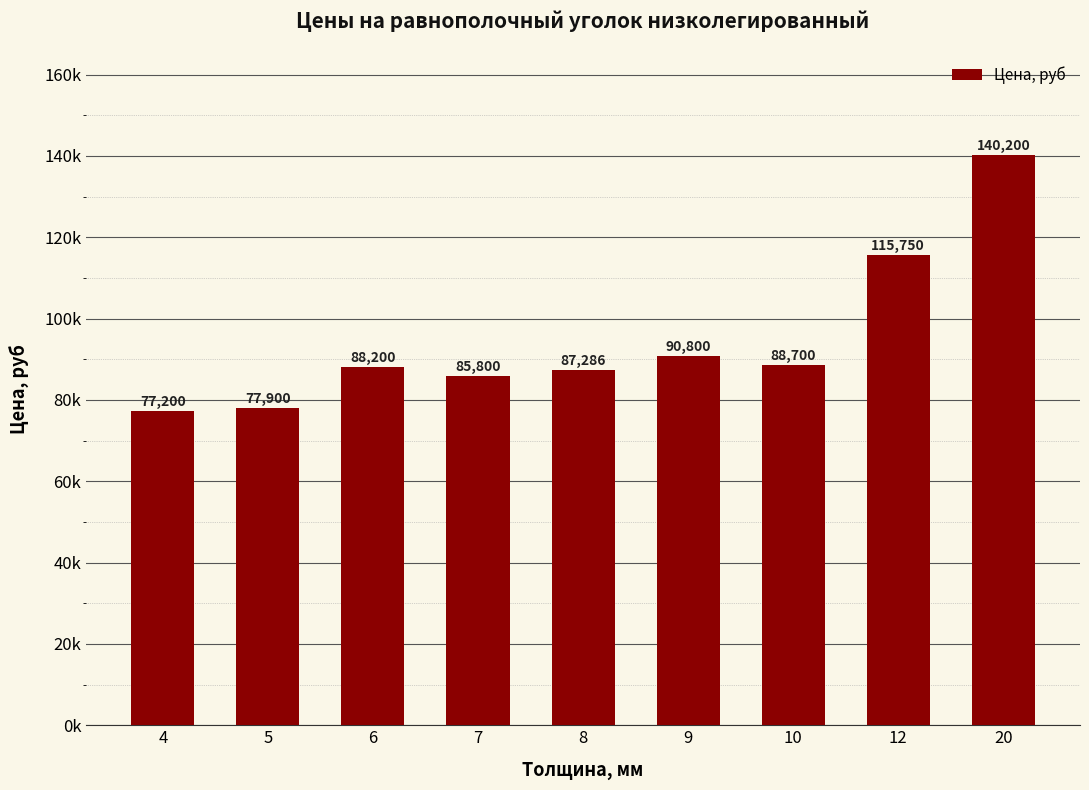

Are the bars grouped side by side (vs. stacked)?

No